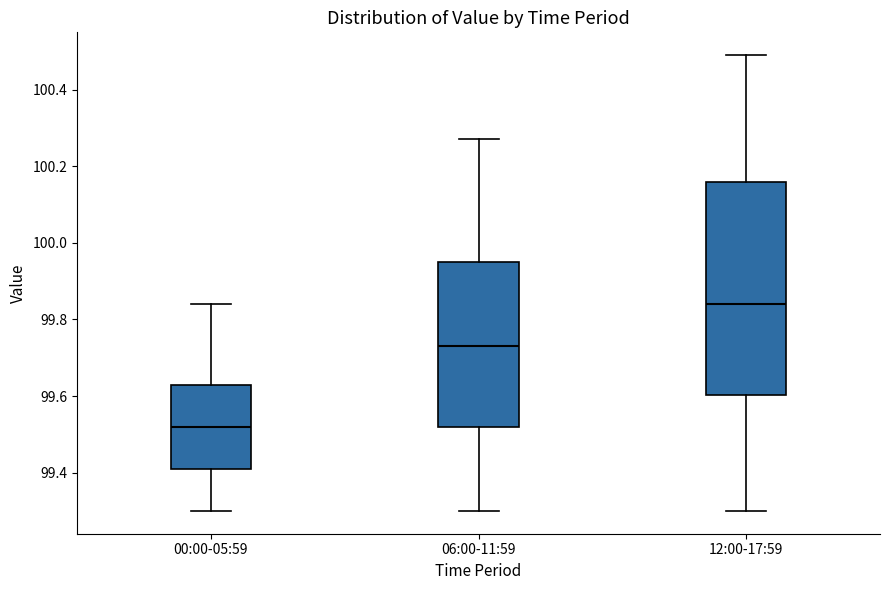

Where does the upper whisker of the box for 00:00-05:59 end on the y-axis? The values are not printed on the chart, so give them approximately, as read against the axis.

99.84